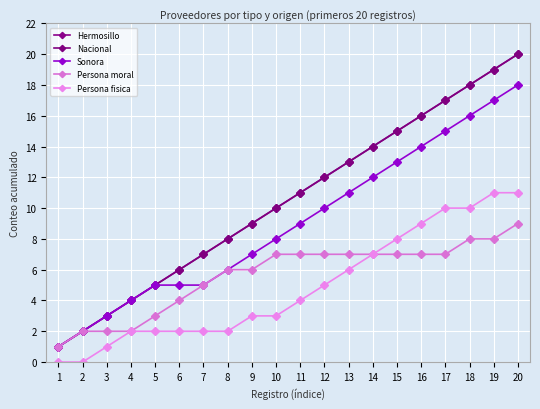

Is this an area chart (filled region under the line)?

No